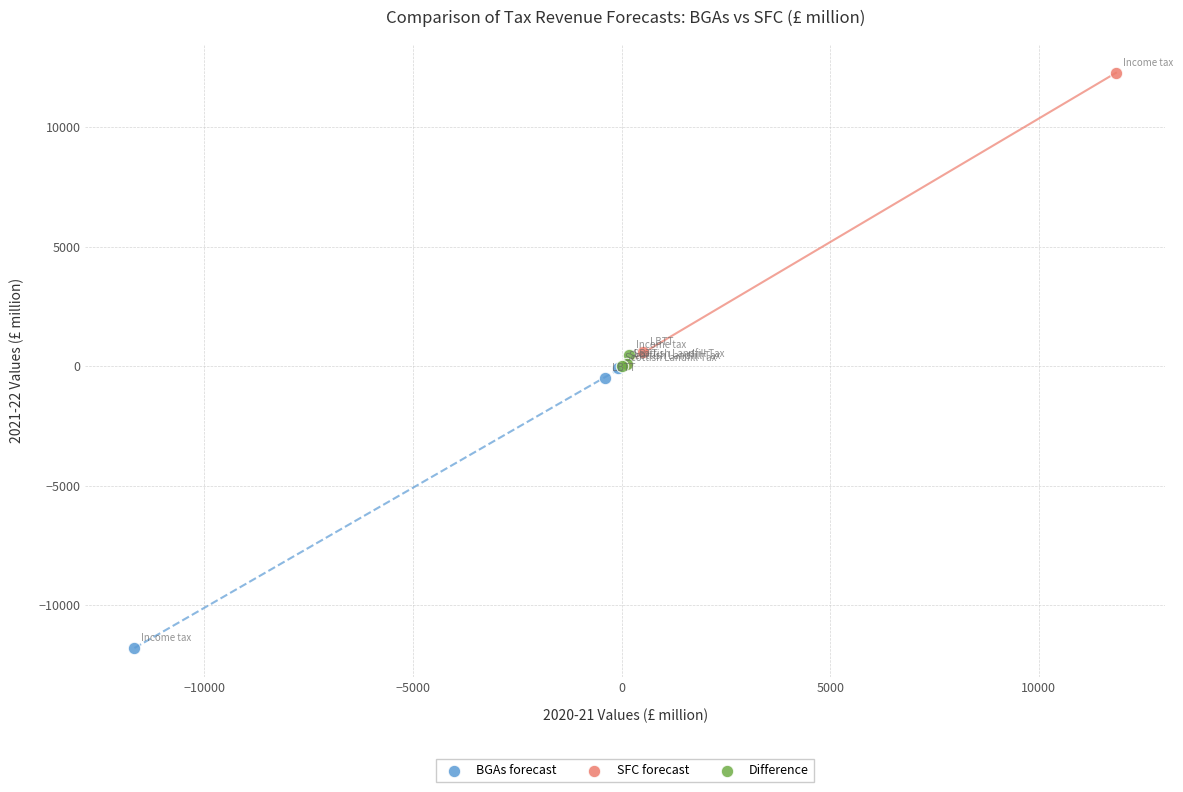

Which series reaches the maximum Y coordinate?

SFC forecast